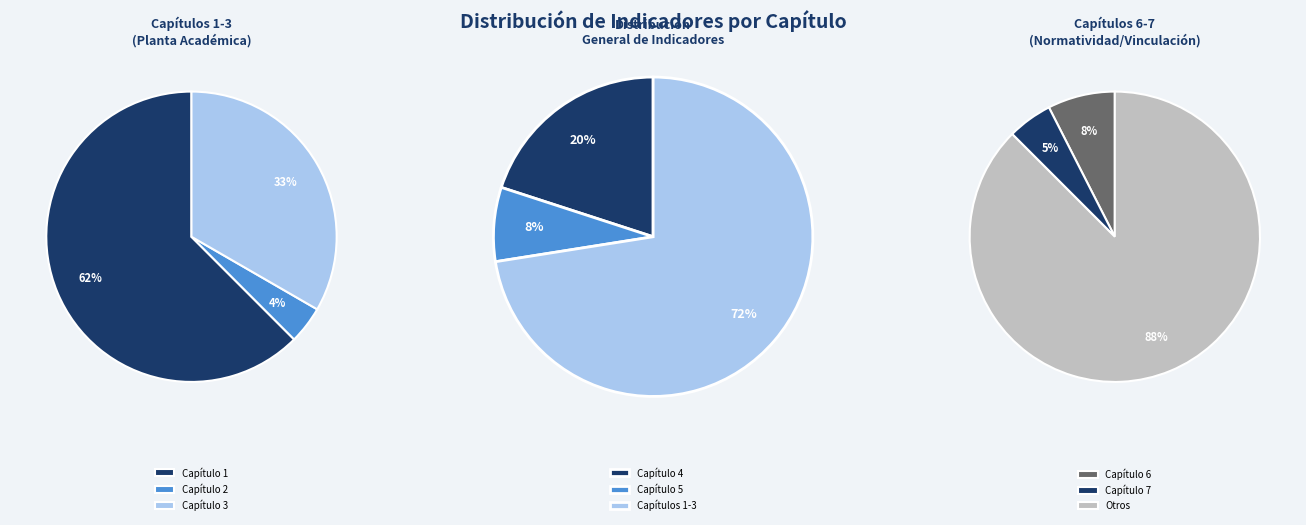

To the nearest percent, what percentage of the pie is Capítulo 5?

8%